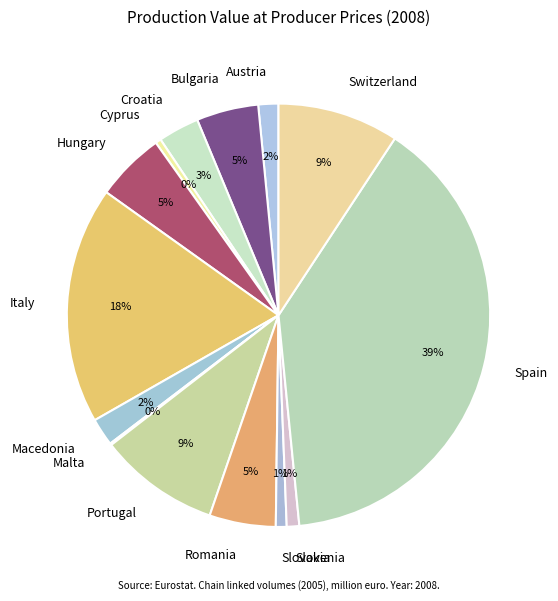

True or false: Hungary accounts for 5% of the total.

True